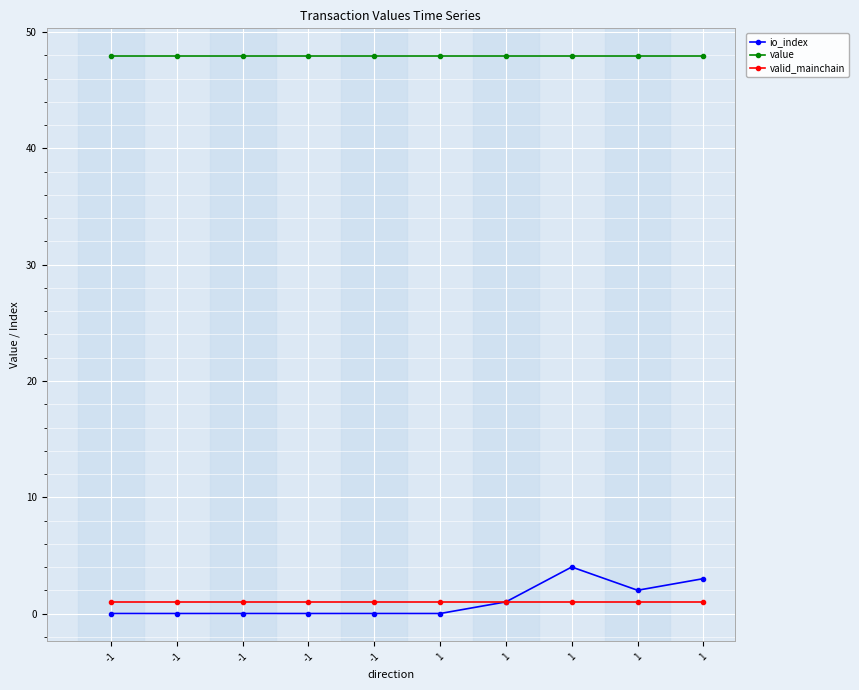

At which category is the sum across all series the highest?

1